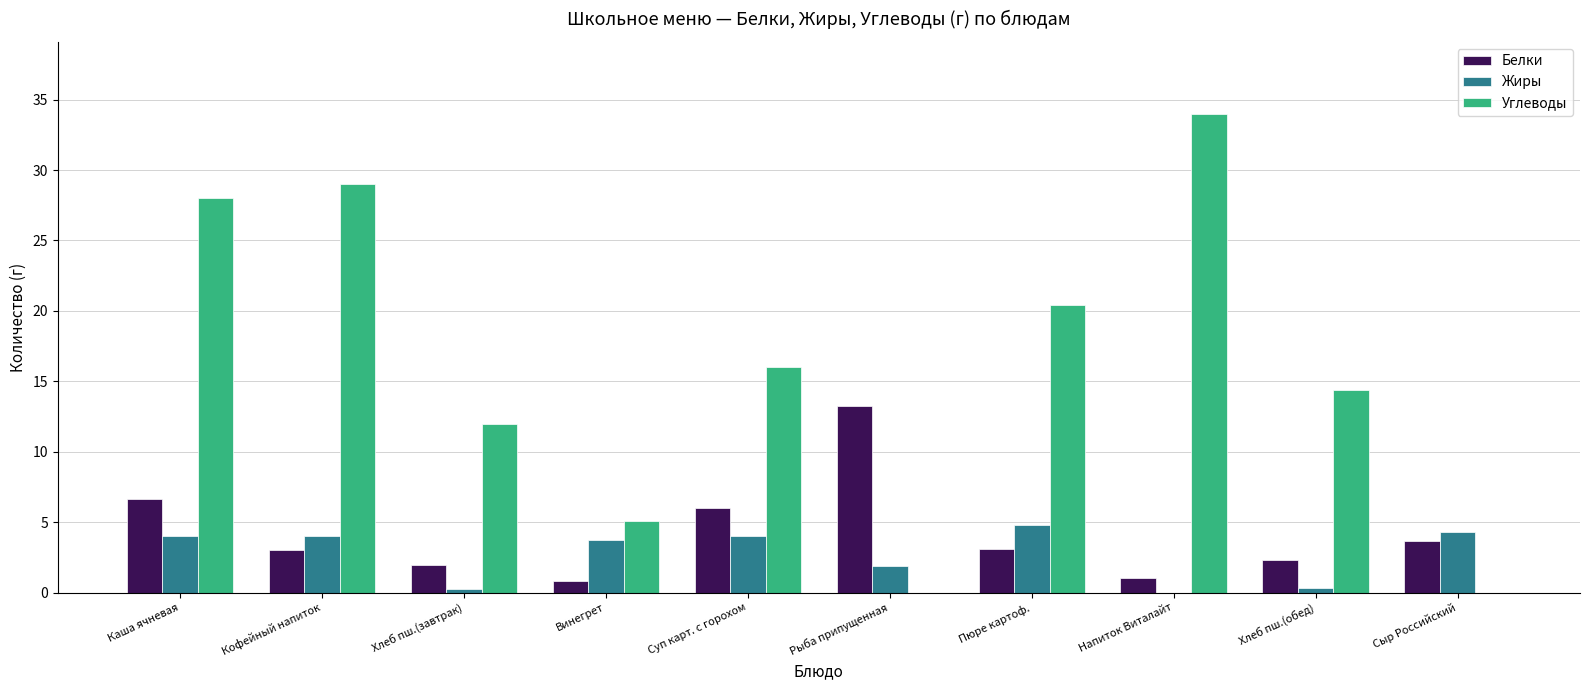

What are all the series names shown in the legend?

Белки, Жиры, Углеводы